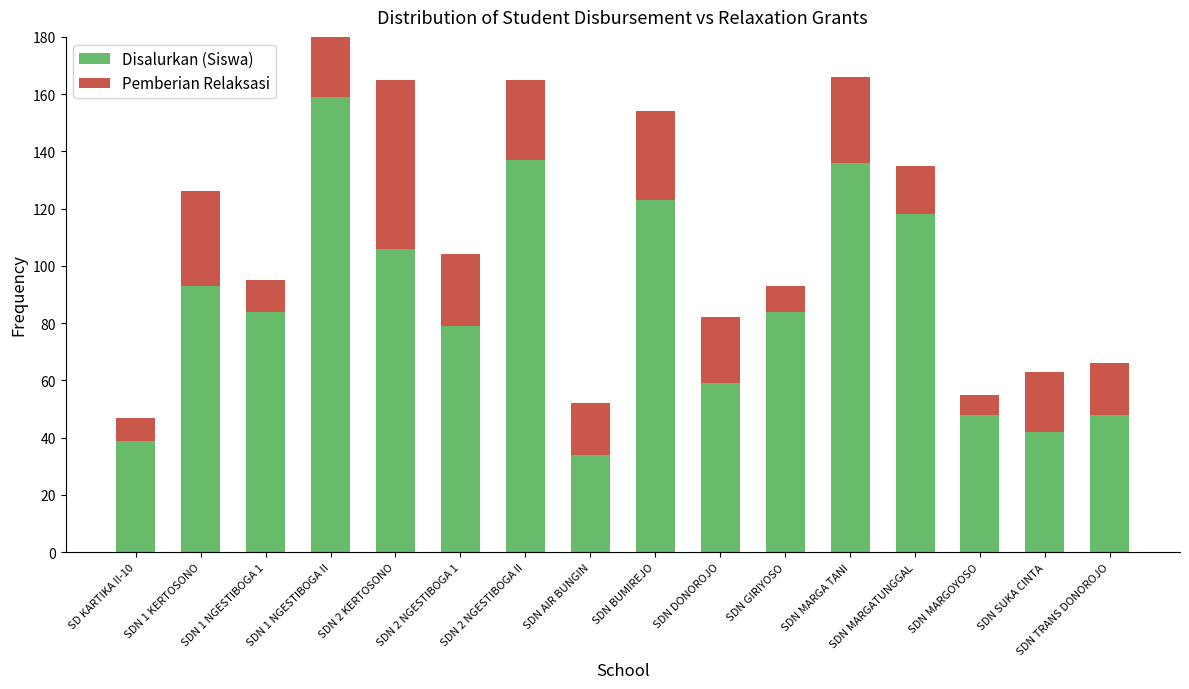

How many data points in Pemberian Relaksasi are above 23?

7